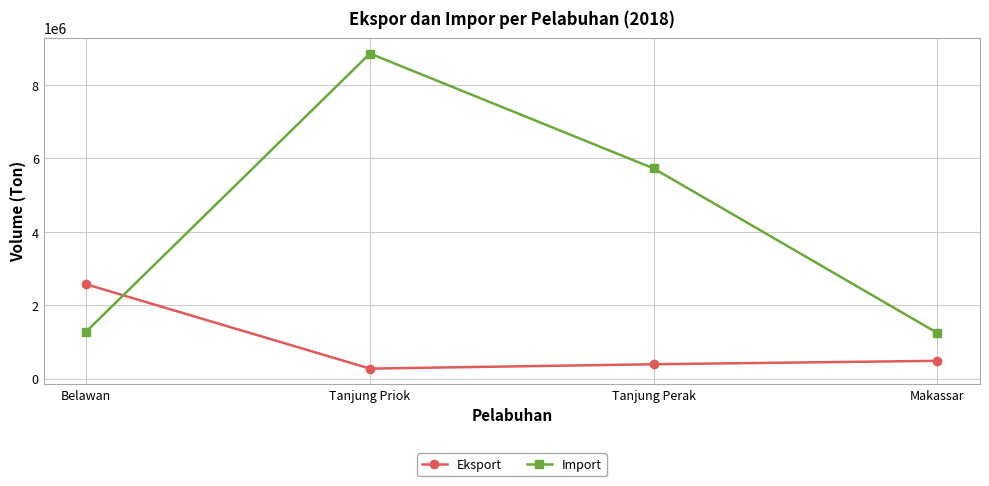

What is the minimum value shown in the chart?

278835